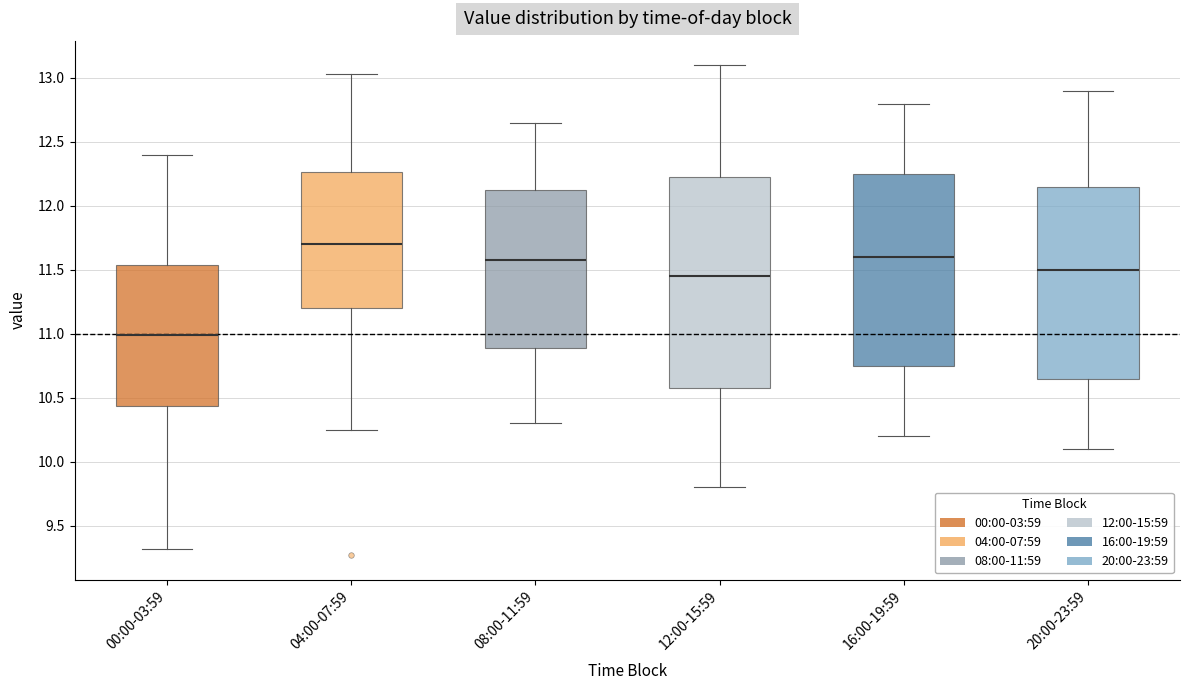

Reading left to right, transcribe this box plot: for each box, give where its median line is, the range the box spans, and where its two whiskers end, as read against the y-axis. The values are not printed on the chart, so give them approximately, as read against the axis.

00:00-03:59: median 11.00, box 10.45 to 11.55, whiskers 9.30 to 12.40
04:00-07:59: median 11.70, box 11.20 to 12.25, whiskers 10.25 to 13.05
08:00-11:59: median 11.60, box 10.90 to 12.15, whiskers 10.30 to 12.65
12:00-15:59: median 11.45, box 10.60 to 12.25, whiskers 9.80 to 13.10
16:00-19:59: median 11.60, box 10.75 to 12.25, whiskers 10.20 to 12.80
20:00-23:59: median 11.50, box 10.65 to 12.15, whiskers 10.10 to 12.90